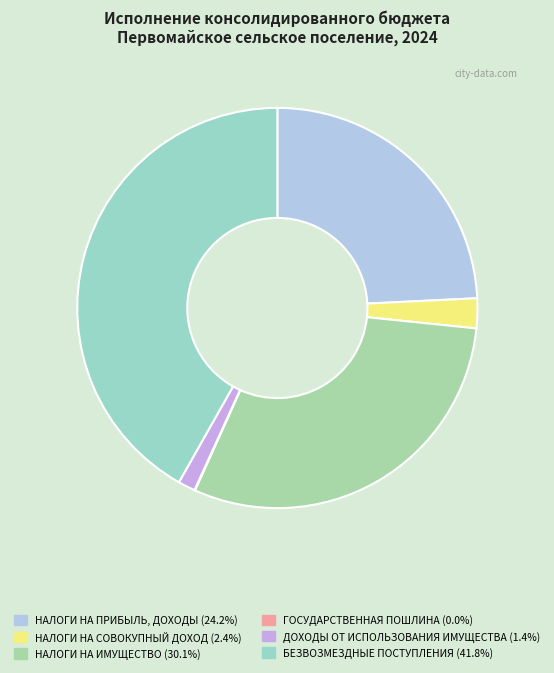

The НАЛОГИ НА ИМУЩЕСТВО slice represents 30% of the pie. True or false?

True